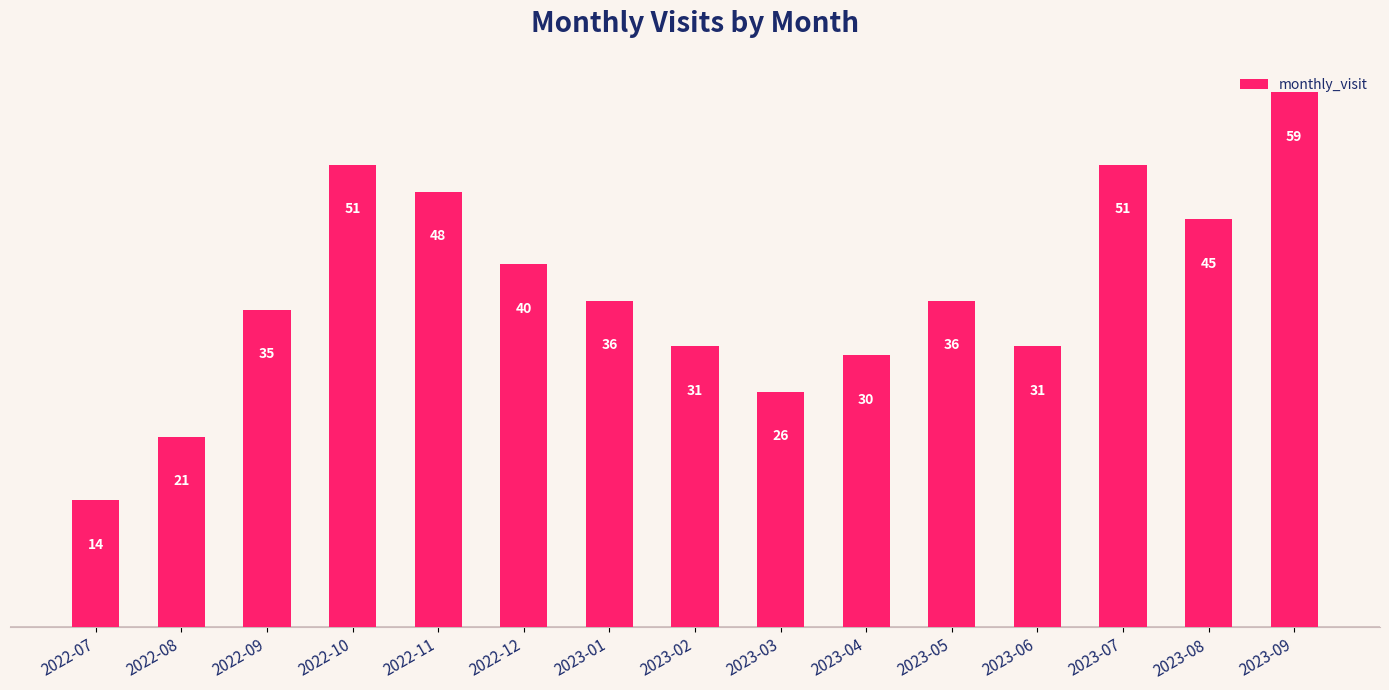

What is the change in value from 2023-03 to 2023-05?

+10